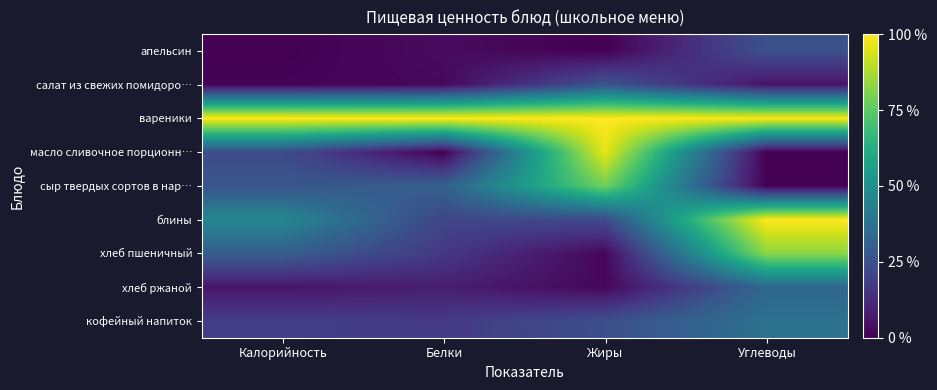

What is the total value across all series at Жиры?

3.5